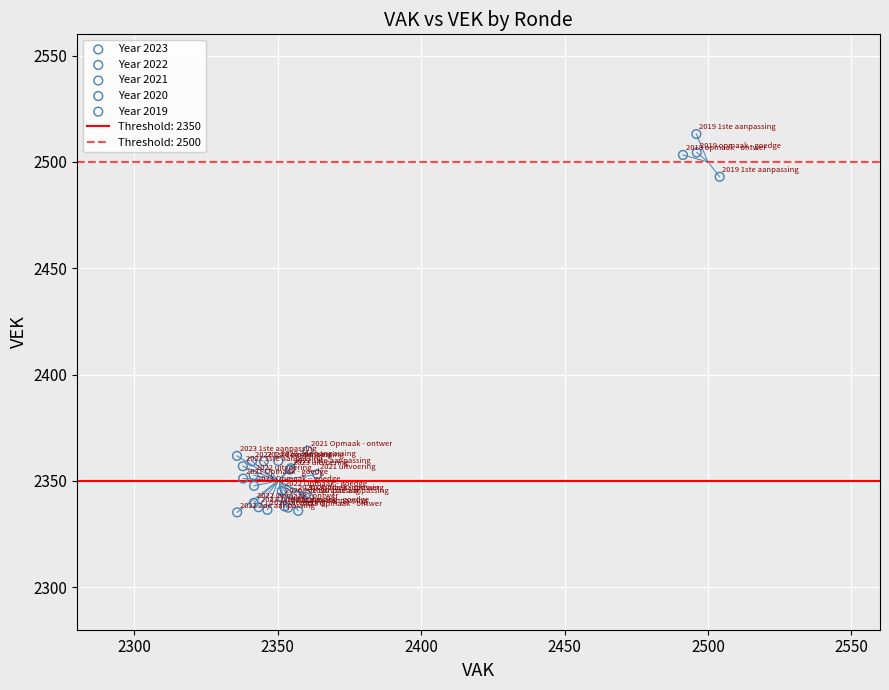

Which series contains the highest Y value?

Year 2019